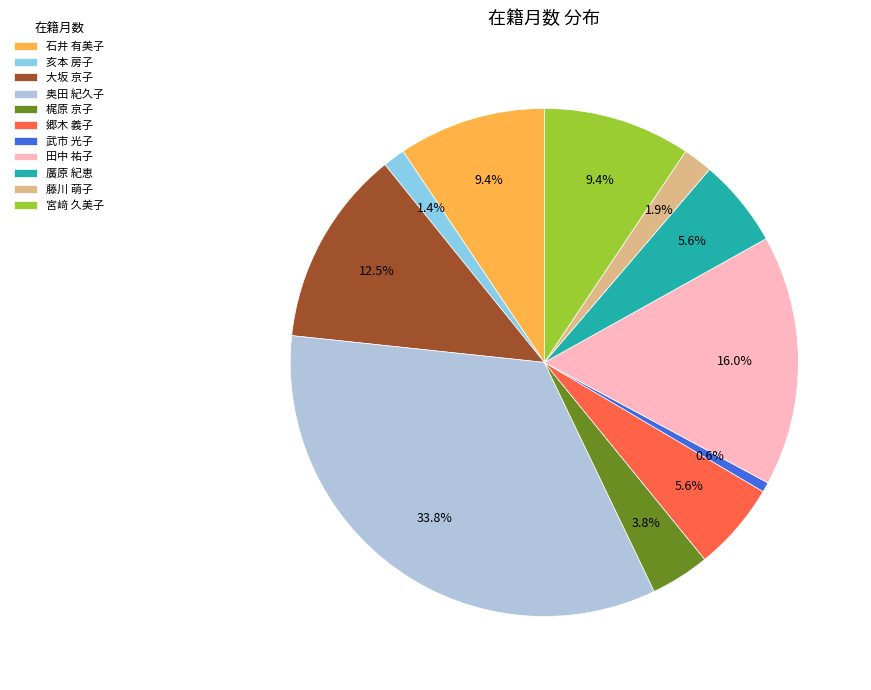

Approximately how many times larger is the value at 藤川 萌子 compared to 廣原 紀恵?

0.3